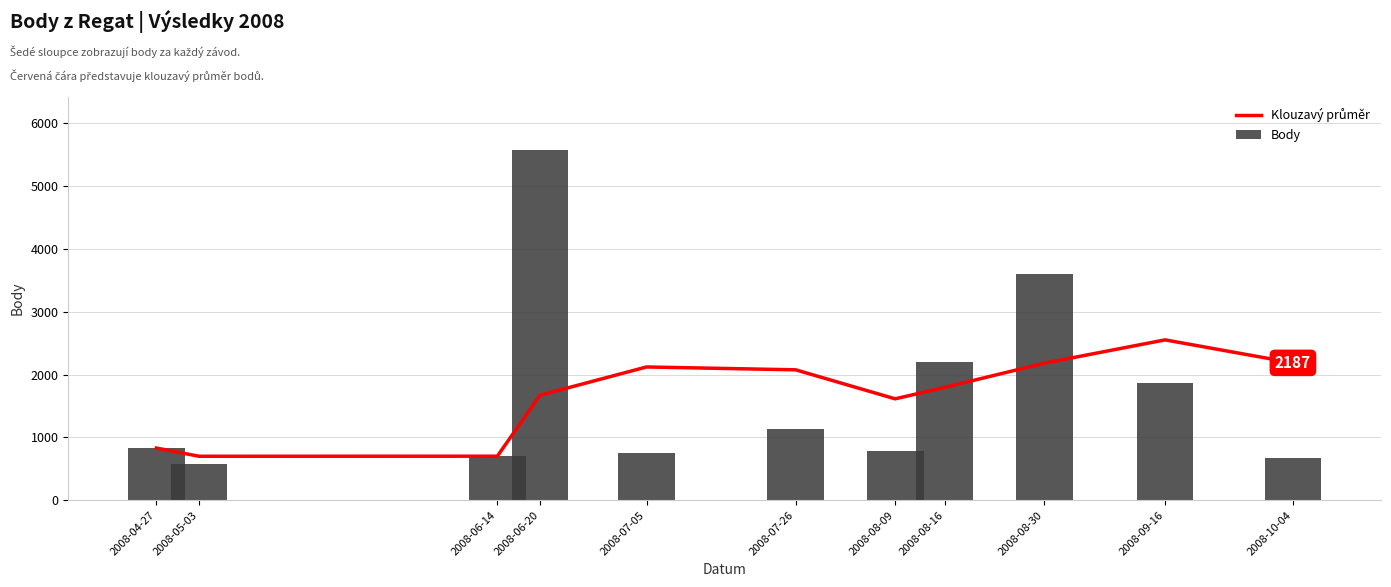

Reading left to right, extract all data points from this chart.

Klouzavý průměr: 831.0	700.5	701.3	1671.5	2121.8	2076.4	1614.7	1797.5	2182.0	2553.0	2187.0
Body: 831.0	570.0	703.0	5582.0	753.0	1142.0	792.0	2202.0	3594.0	1871.0	672.0